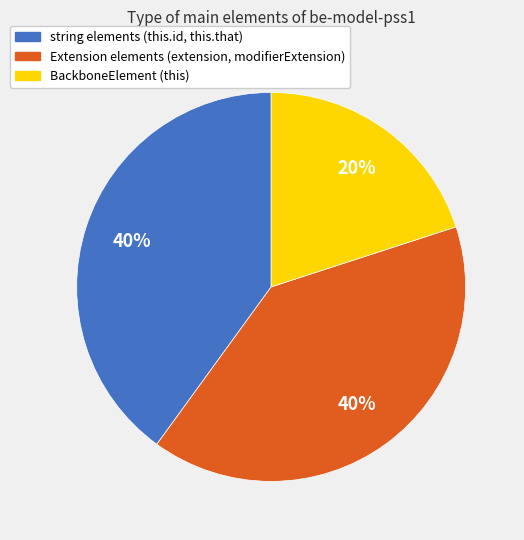

How many segments does this pie chart have?

3